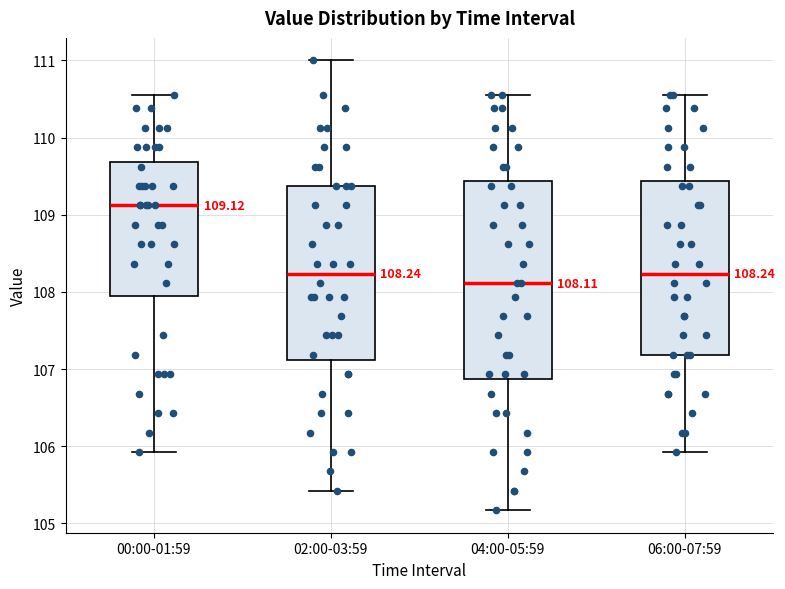

Comparing the boxes themselves (not the whiskers), which one is the tallest?

04:00-05:59